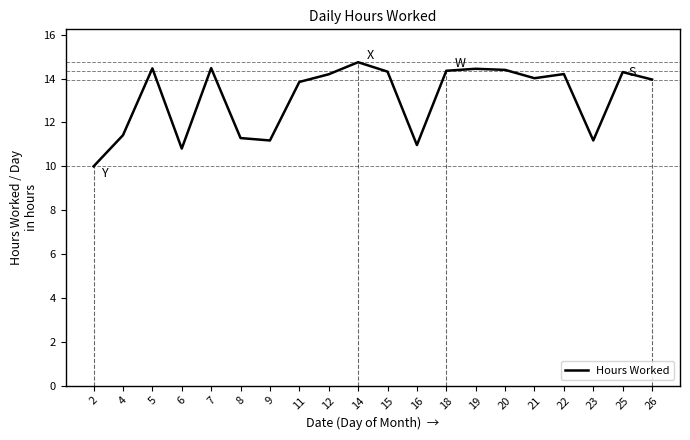

What is the approximate value at 7?

14.5